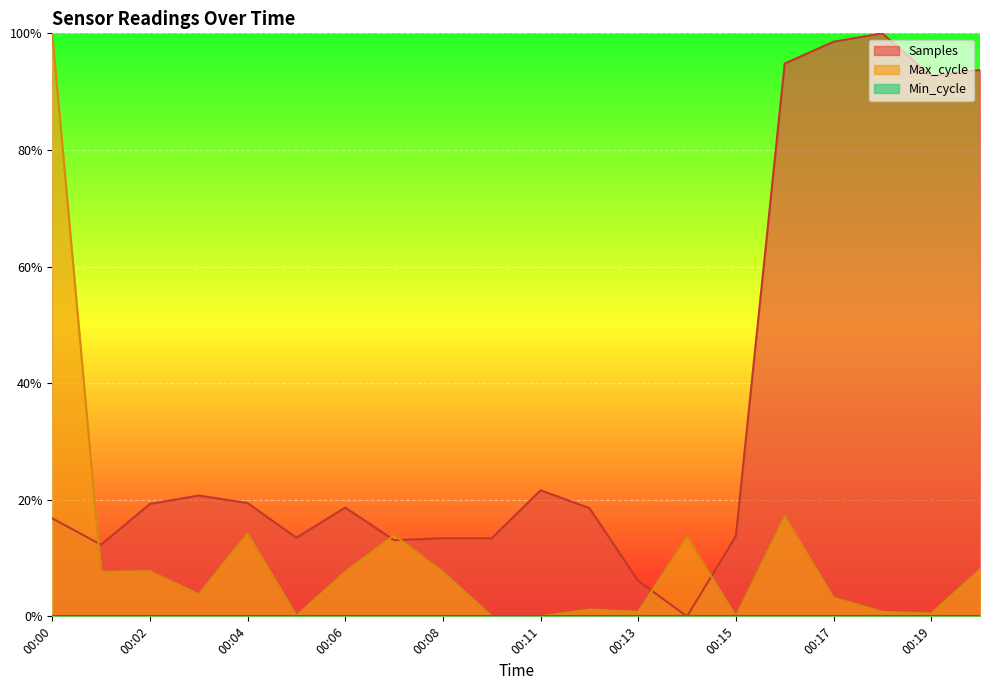

Between which two adjacent categories do Samples and Max_cycle first intersect?

00:00 and 00:01